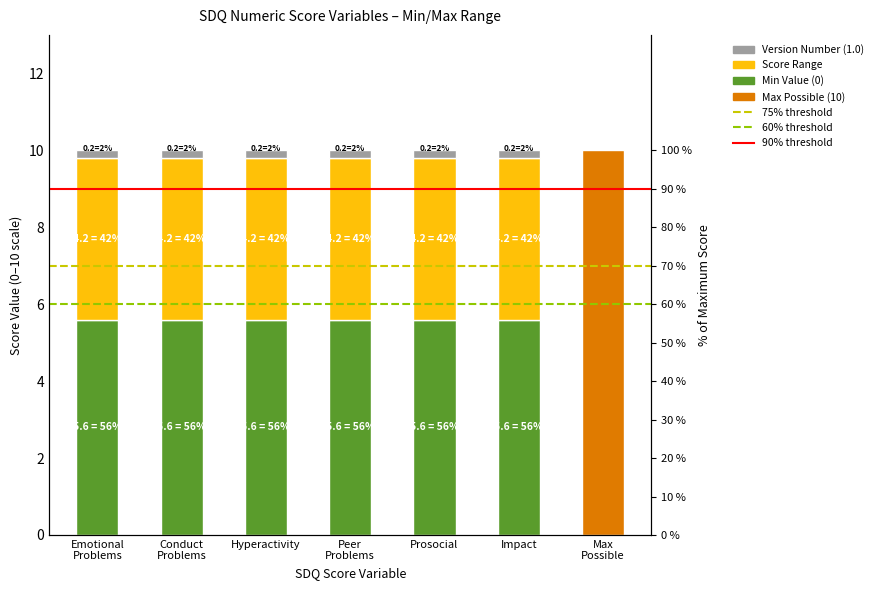

What is the average value of the Version Number (1.0) series?

0.2